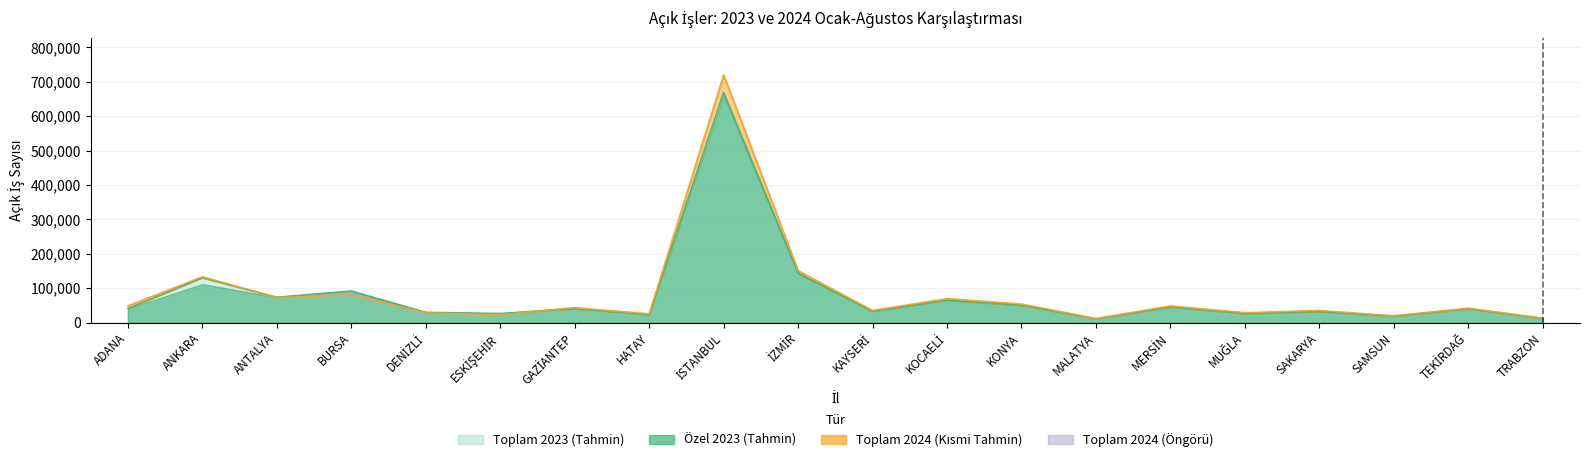

How many interior local valleys does the Özel 2023 series have?

7